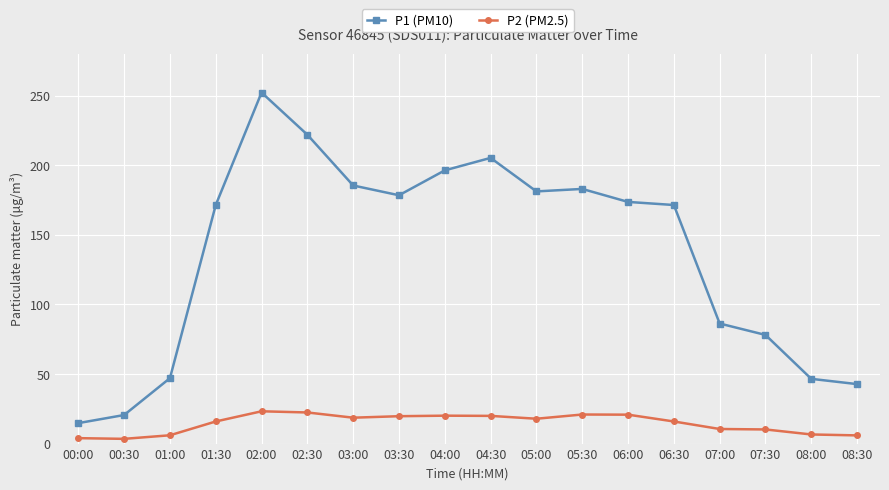

The P1 (PM10) series shows 30.8 at 00:30. True or false?

False